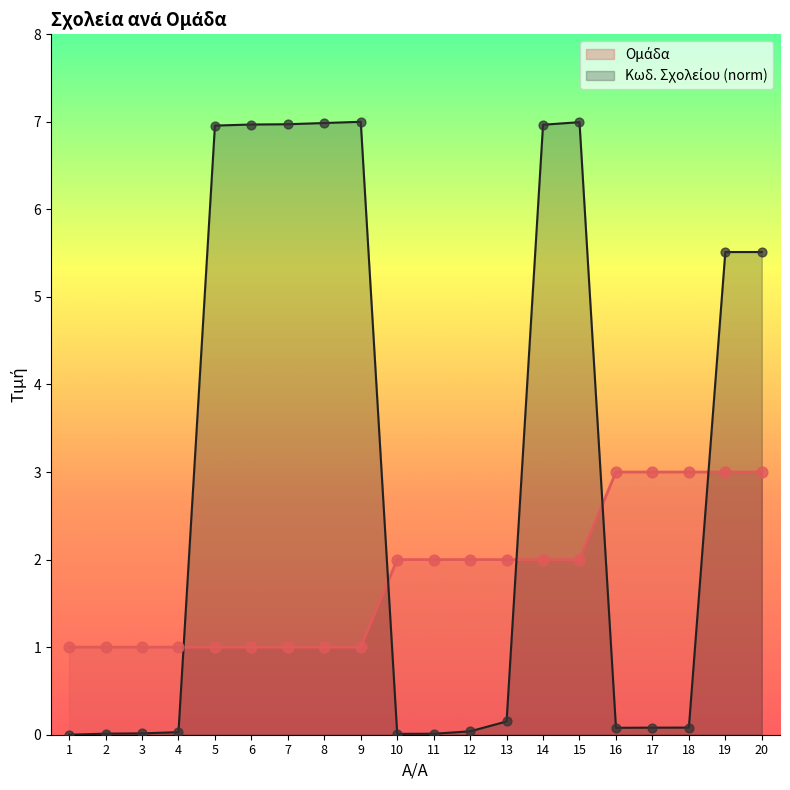

At which category is the sum across all series the highest?

15